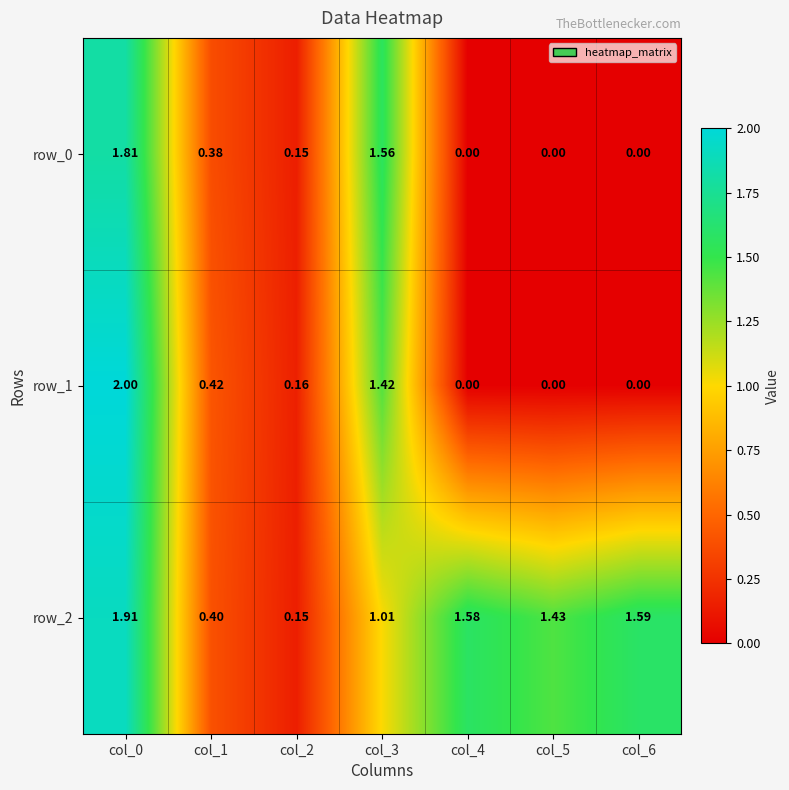

Which series has the largest total across all categories?

row_2